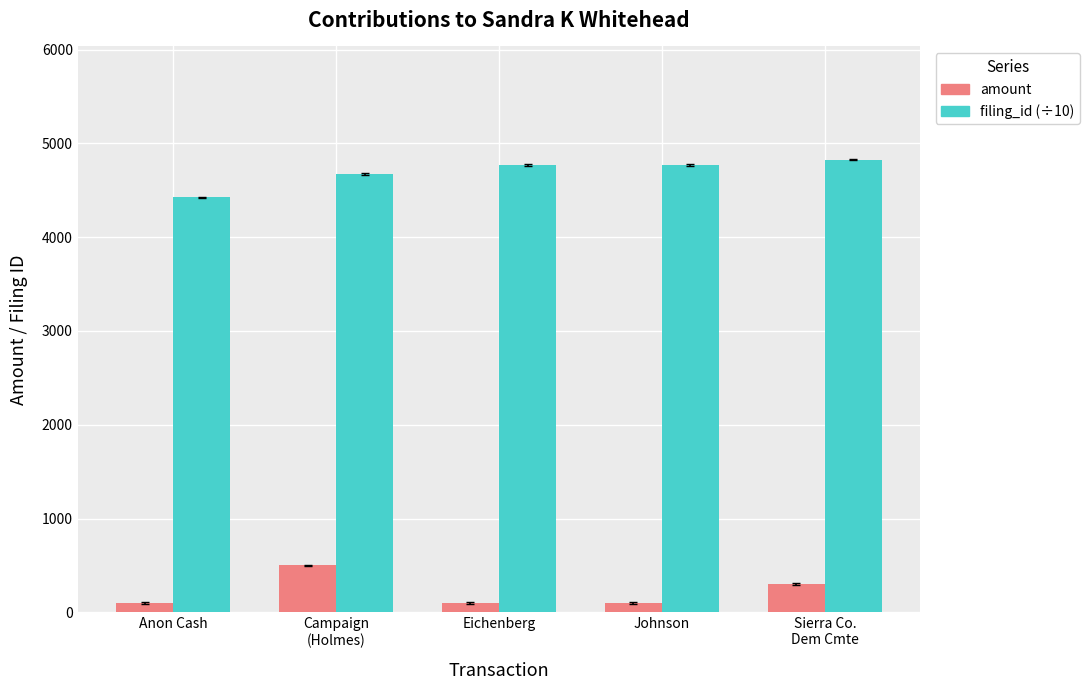

The filing_id (÷10) series shows 2481.4 at Eichenberg. True or false?

False